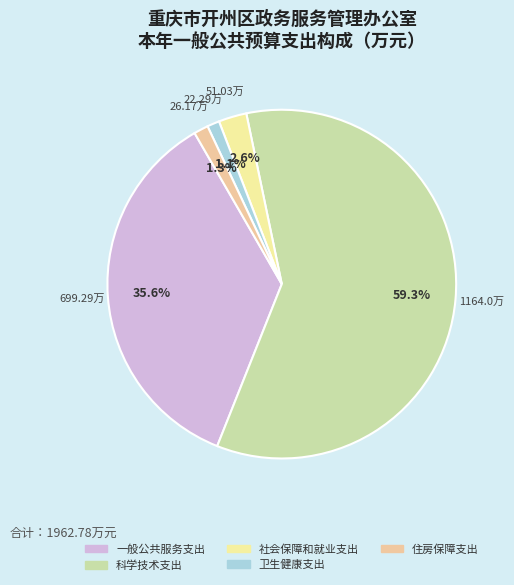

Which category has the biggest portion of the pie?

科学技术支出